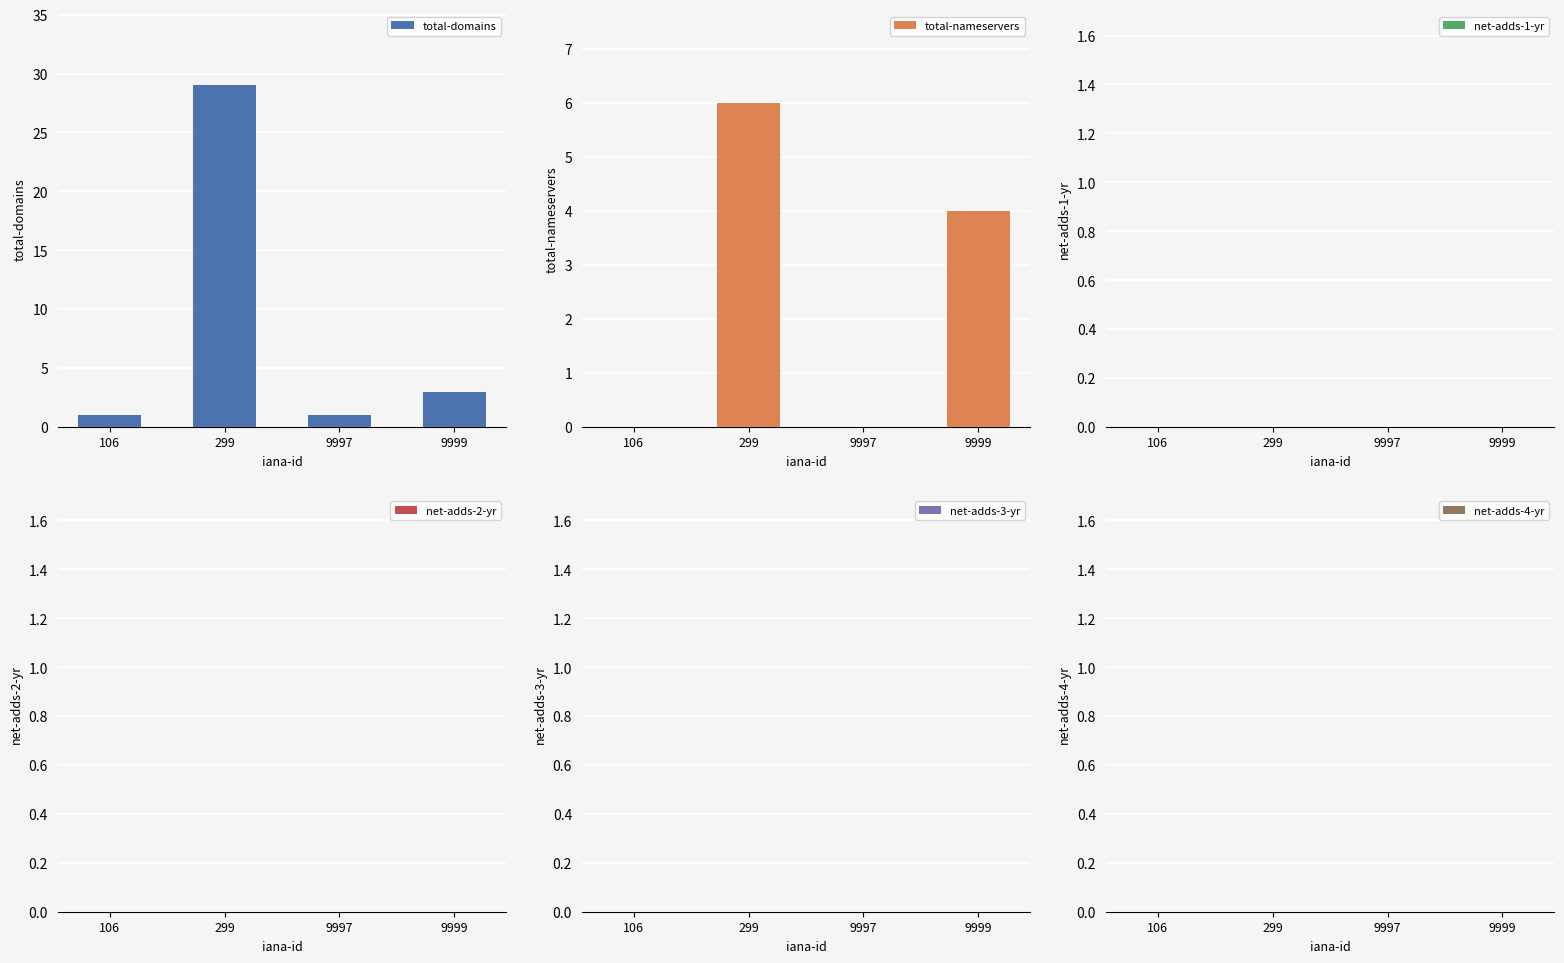

What is the sum of all total-domains values?

34